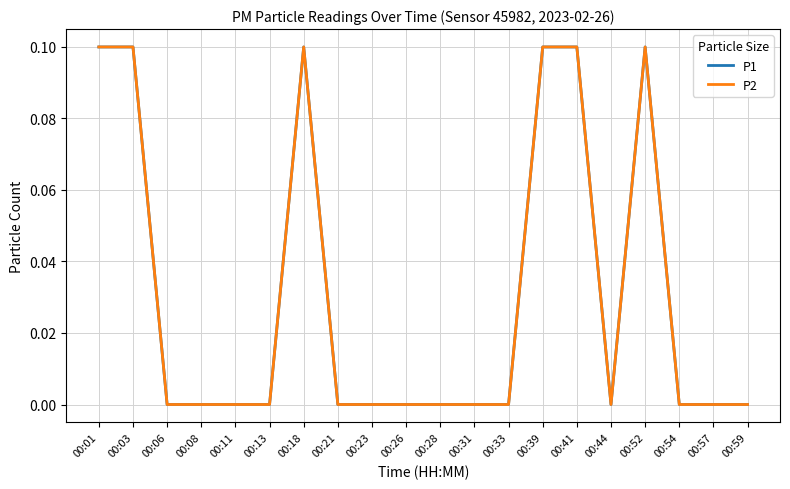

True or false: P1 and P2 cross at least once.

False